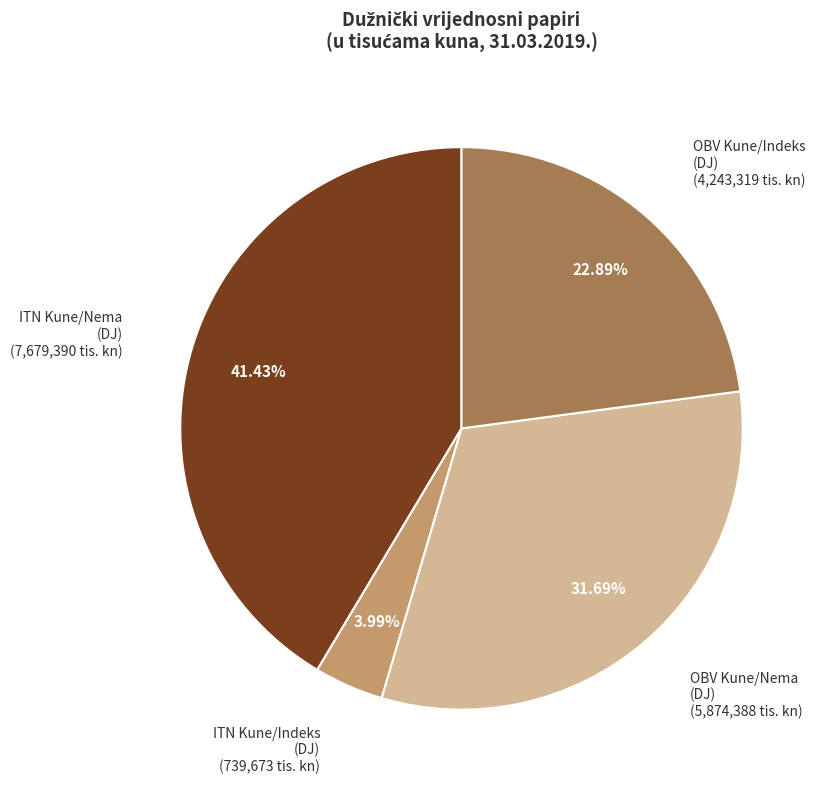

Does any single category account for the majority?

No